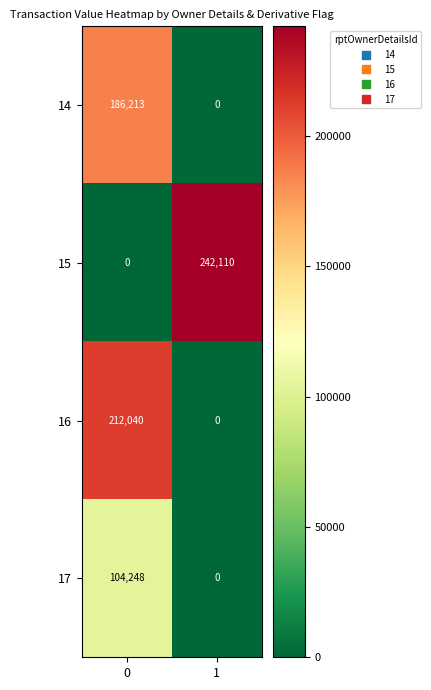

What is the sum of all 15 values?

242110